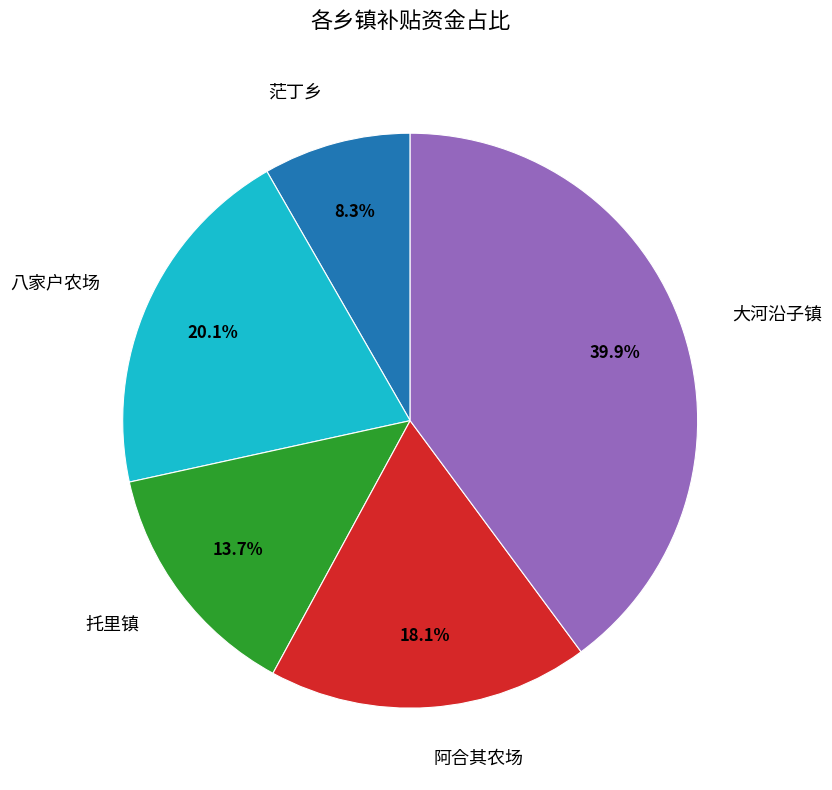

Is there a majority slice in this chart?

No